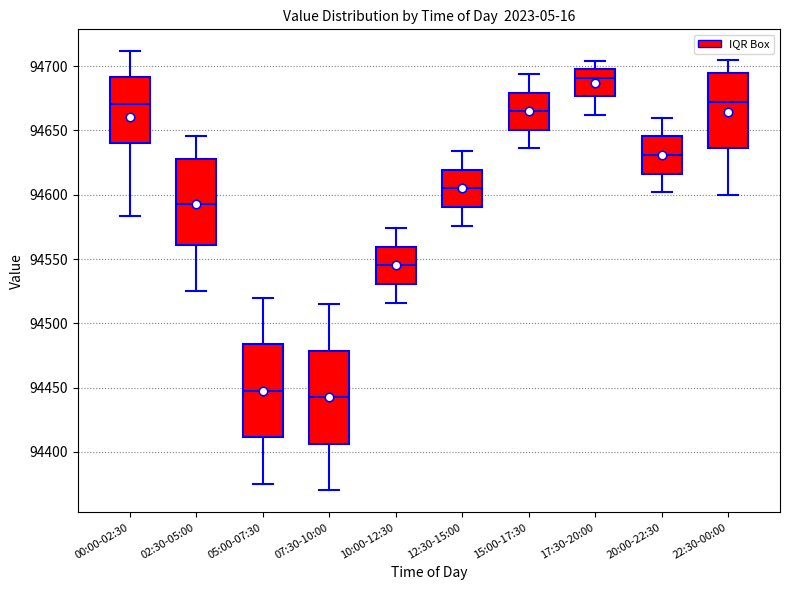

Where does the median line of the box for 07:30-10:00 sit on the y-axis? The values are not printed on the chart, so give them approximately, as read against the axis.

94445